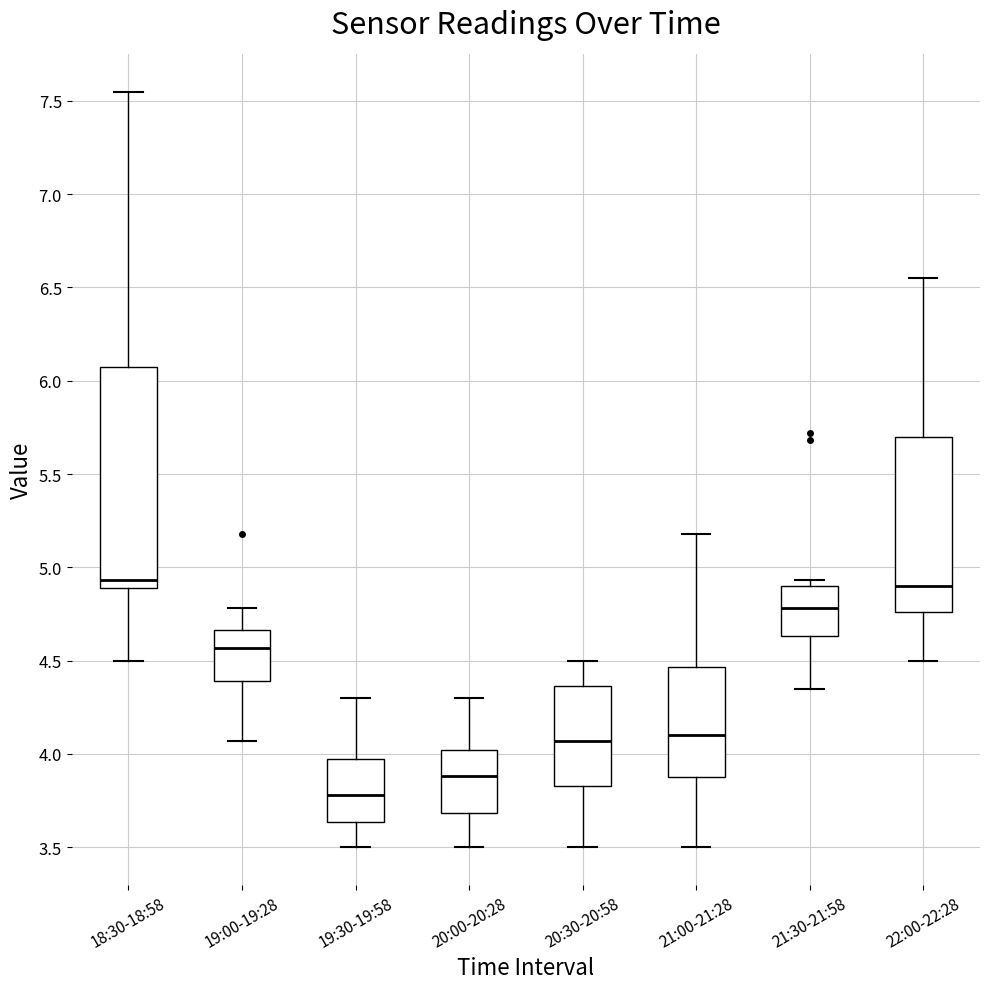

Reading left to right, transcribe this box plot: for each box, give where its median line is, the range the box spans, and where its two whiskers end, as read against the y-axis. The values are not printed on the chart, so give them approximately, as read against the axis.

18:30-18:58: median 4.95, box 4.90 to 6.10, whiskers 4.50 to 7.55
19:00-19:28: median 4.55, box 4.40 to 4.65, whiskers 4.05 to 4.80
19:30-19:58: median 3.80, box 3.65 to 3.95, whiskers 3.50 to 4.30
20:00-20:28: median 3.90, box 3.70 to 4.00, whiskers 3.50 to 4.30
20:30-20:58: median 4.05, box 3.85 to 4.35, whiskers 3.50 to 4.50
21:00-21:28: median 4.10, box 3.90 to 4.45, whiskers 3.50 to 5.20
21:30-21:58: median 4.80, box 4.65 to 4.90, whiskers 4.35 to 4.95
22:00-22:28: median 4.90, box 4.75 to 5.70, whiskers 4.50 to 6.55